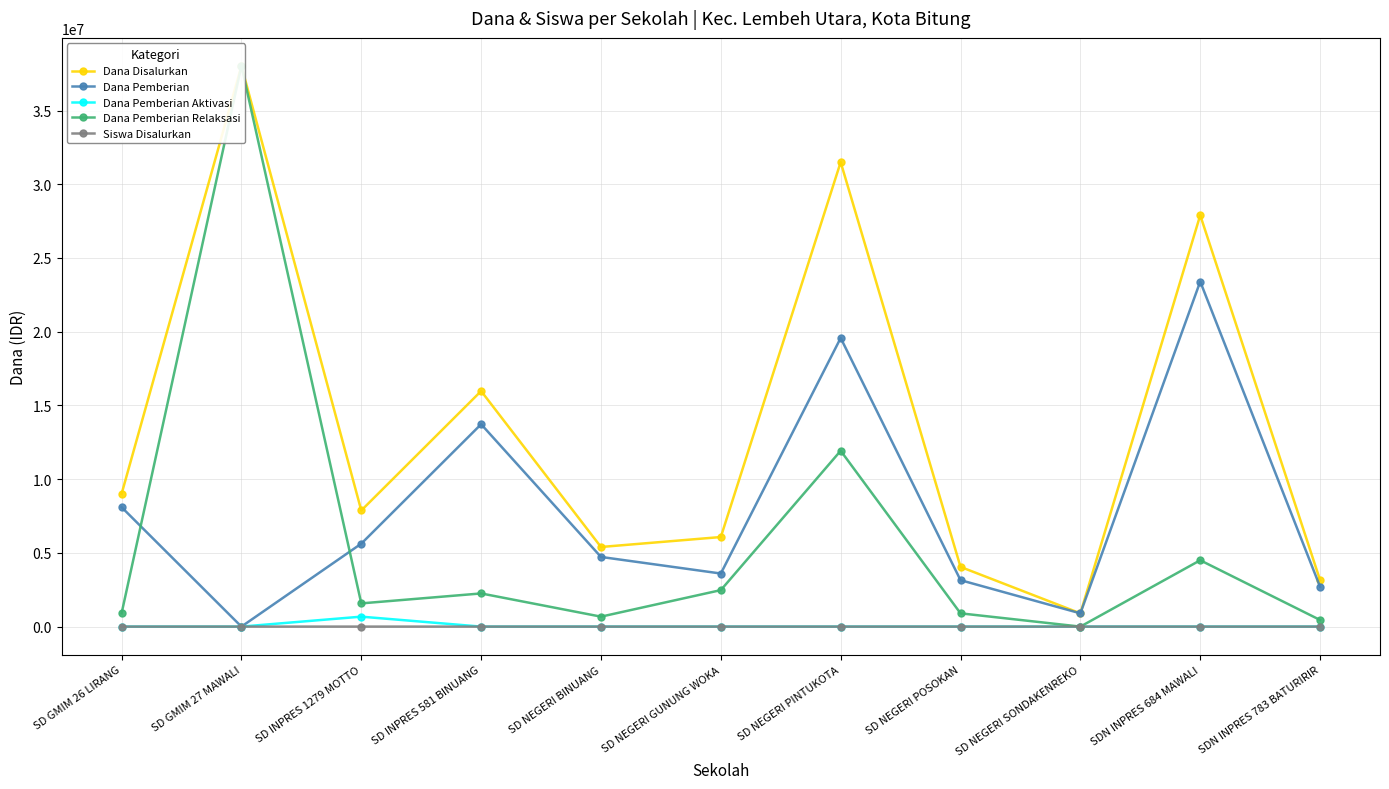

What is the difference between the maximum and minimum values in the Dana Pemberian Aktivasi series?

675000